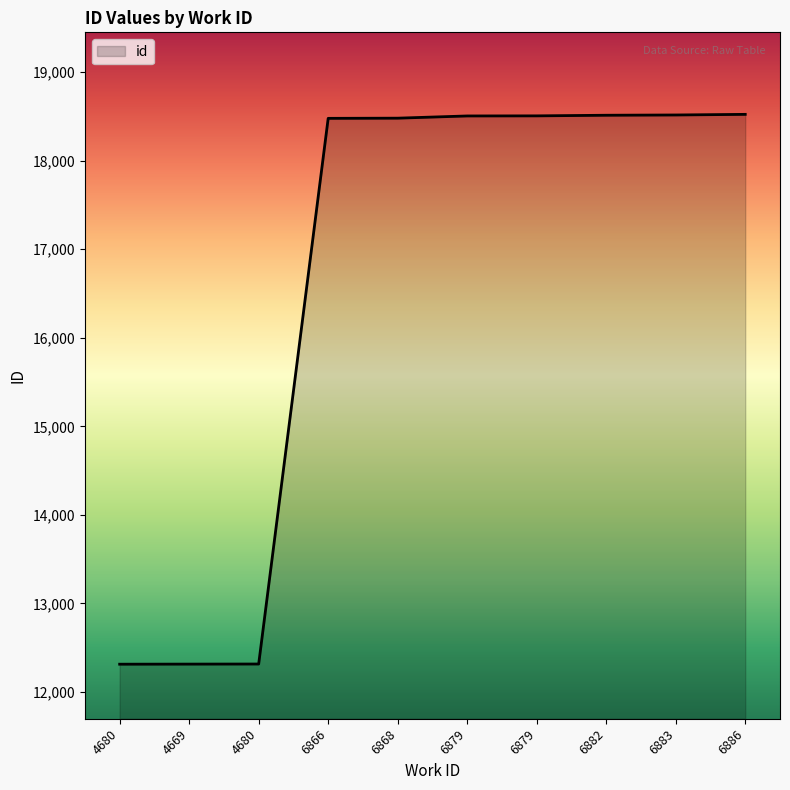

What is the ratio of the value at 6883 to the value at 6868?

1.0